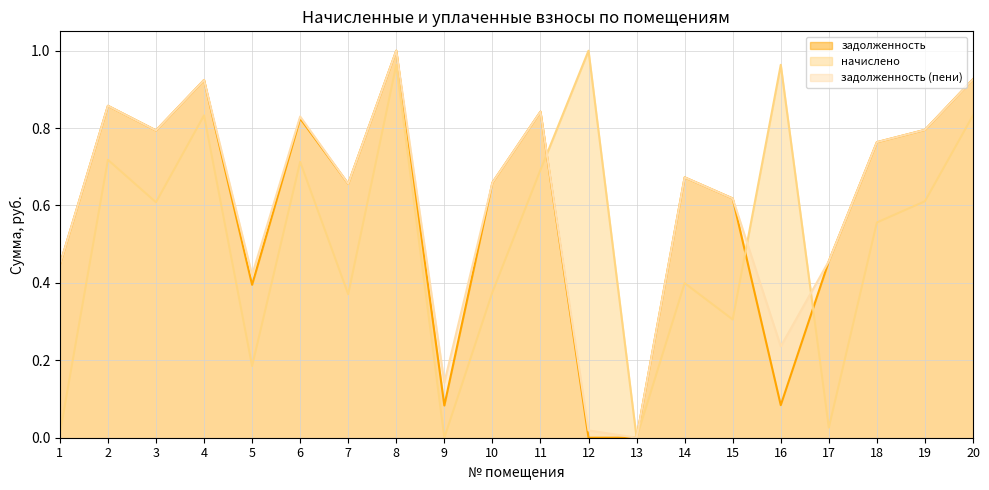

What is the highest value of the начислено series?

1.0